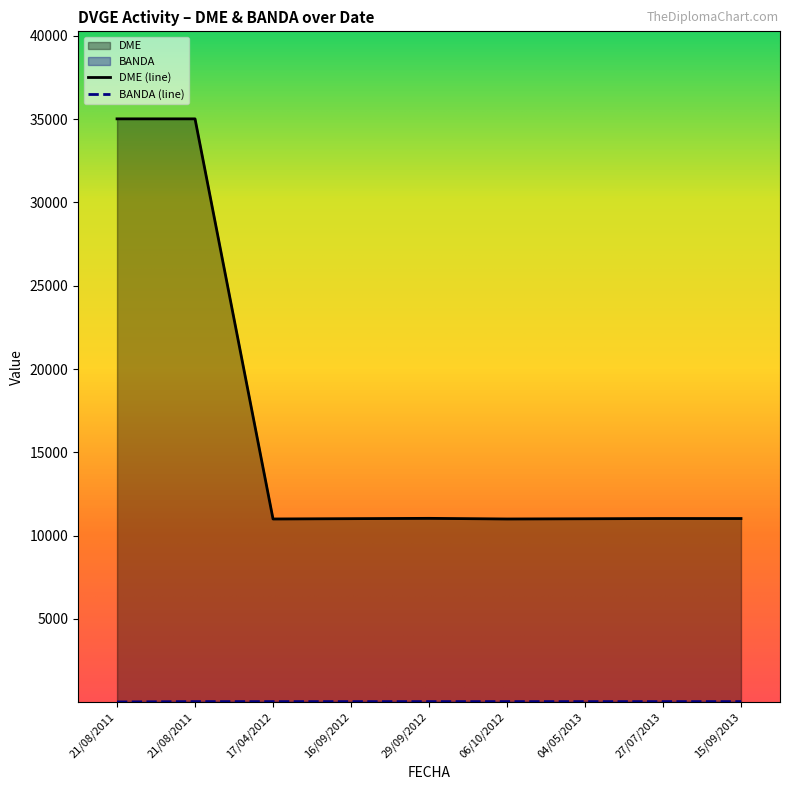

How many lines are shown in the chart?

2